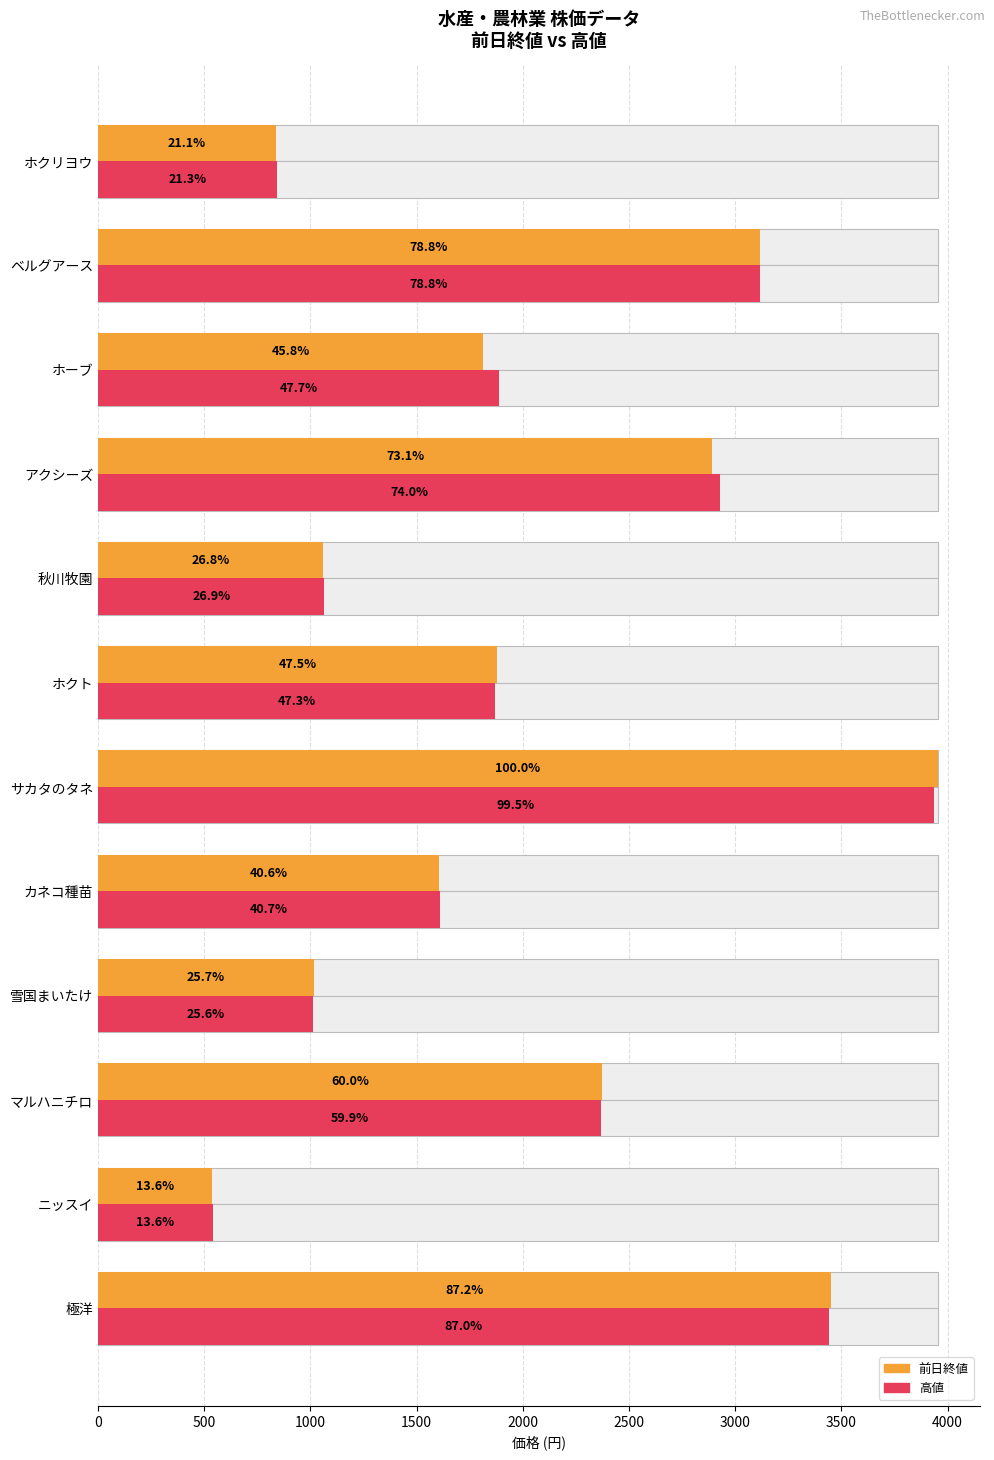

Is the value of 高値 at ホクト greater than the value of 前日終値 at マルハニチロ?

No